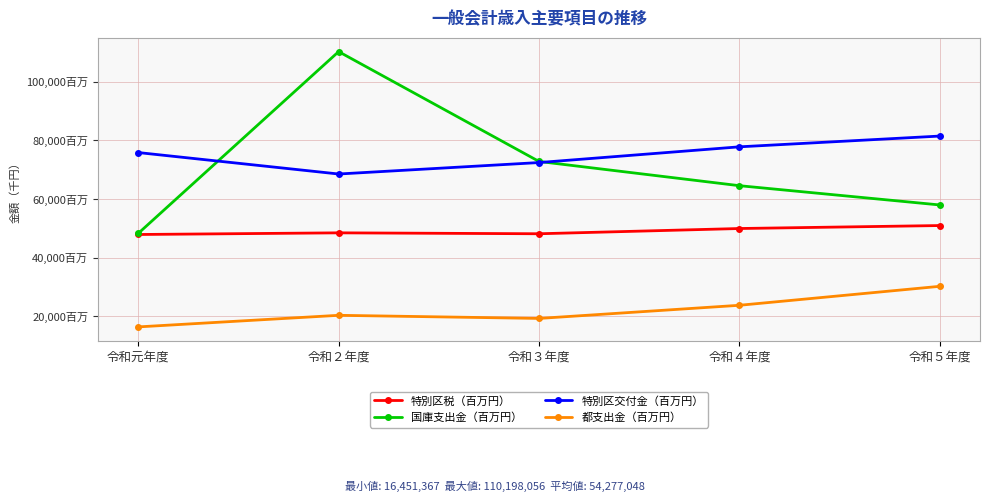

What position from the right is 令和４年度?

2